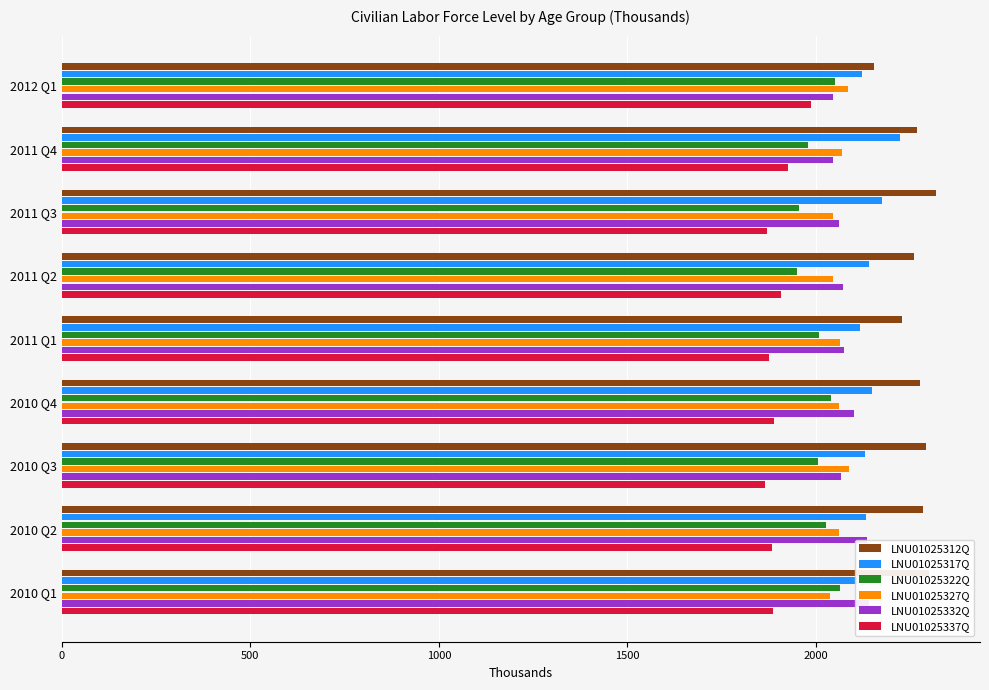

The value of LNU01025322Q at 2012 Q1 is 2050. True or false?

True